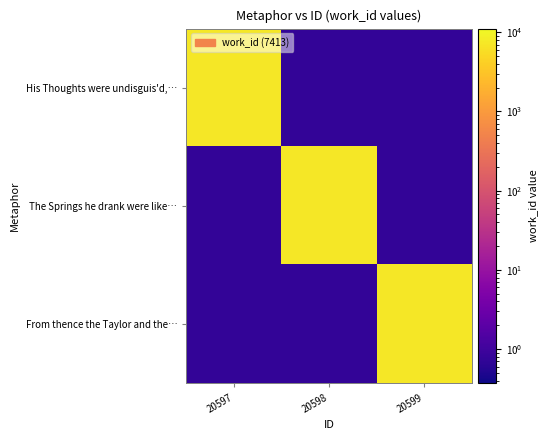

Rank the series at 20599 from highest to lowest value.

From thence the Taylor and the…, His Thoughts were undisguis'd,…, The Springs he drank were like…